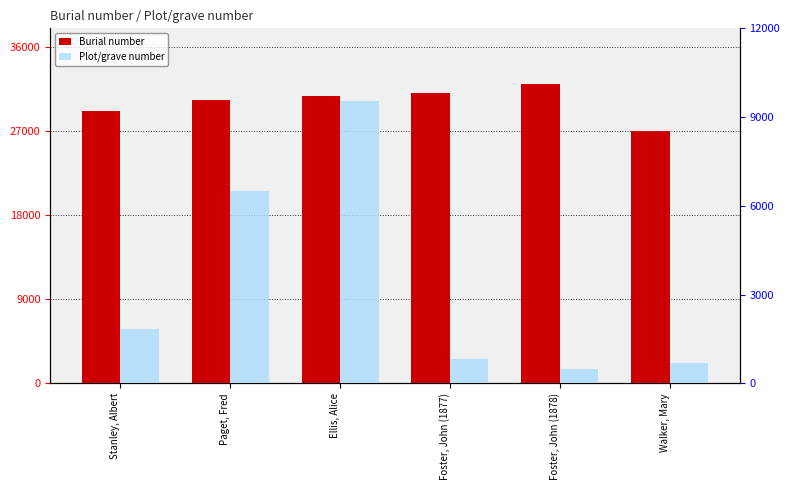

What is the maximum value shown in the chart?

32038